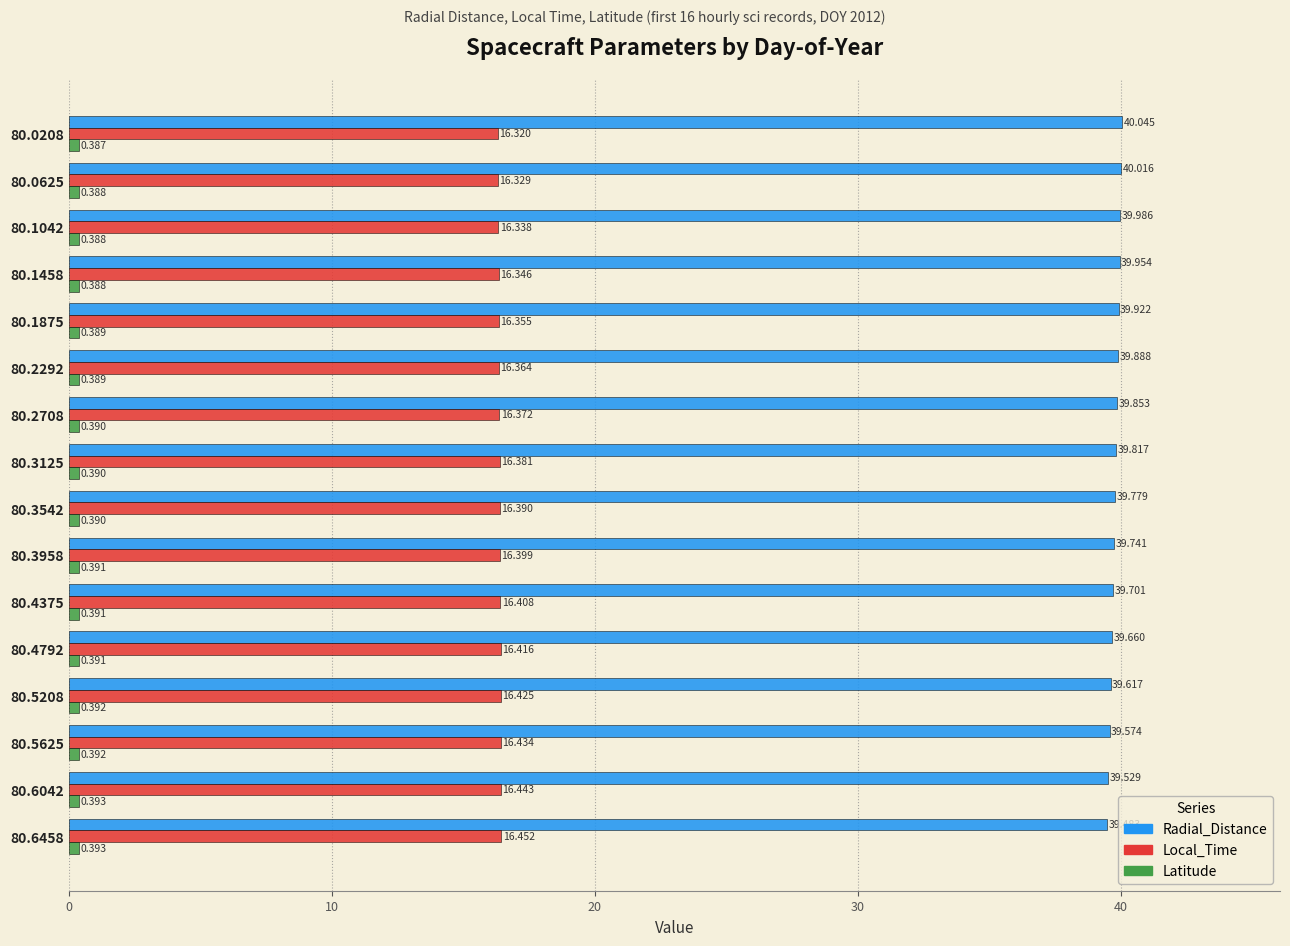

Is the value of Radial_Distance at 80.6458 greater than the value of Local_Time at 80.1875?

Yes